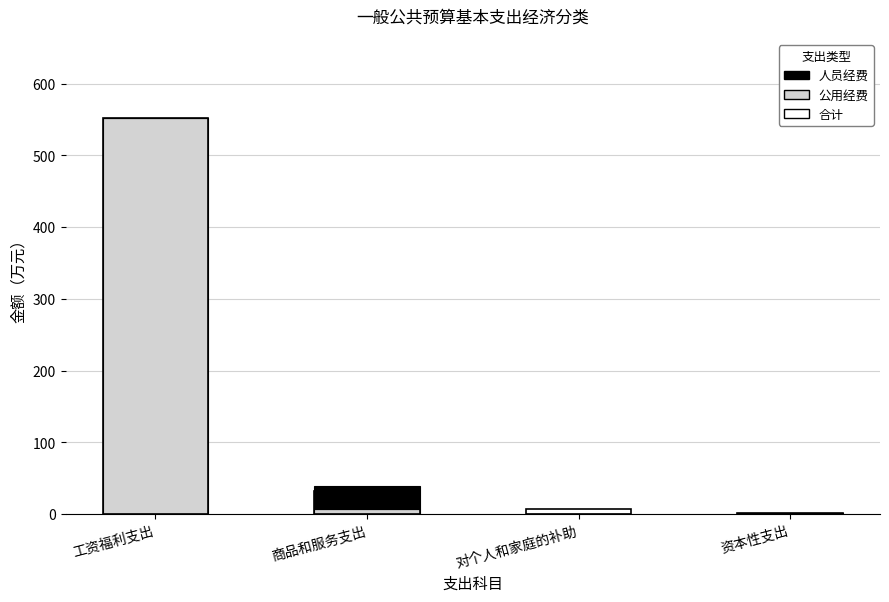

How many series are shown in this chart?

3